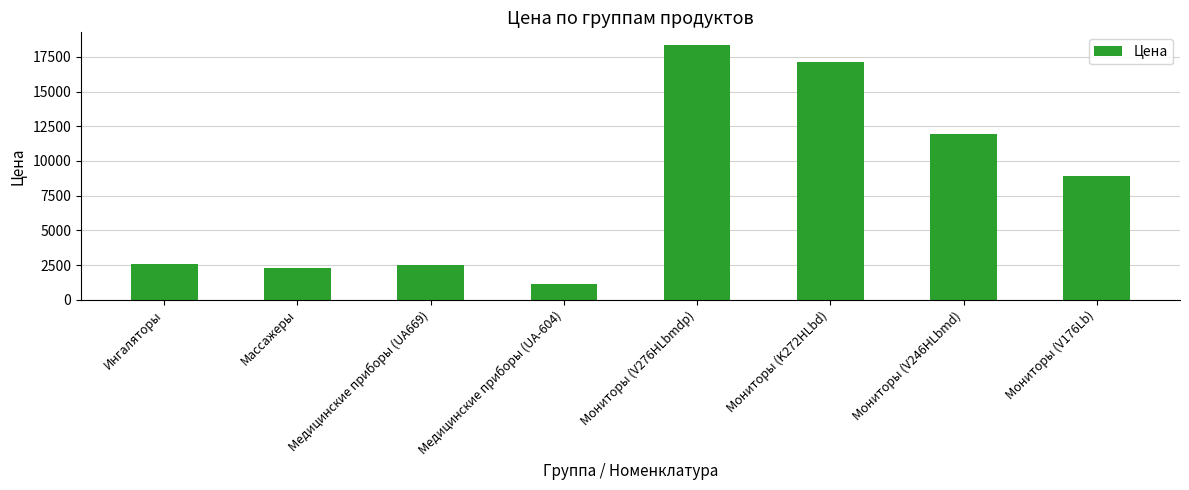

What position from the left is Медицинские приборы (UA-604)?

4